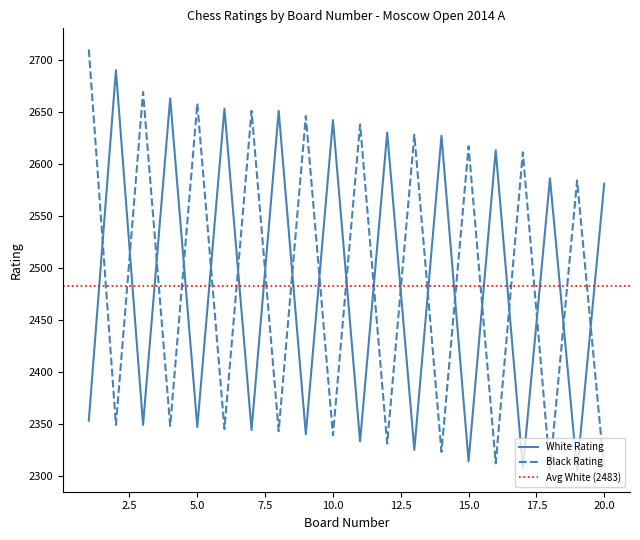

Reading left to right, list all the values displayed in this chart.

2353	2690	2349	2663	2347	2653	2344	2651	2340	2642	2333	2630	2325	2627	2314	2613	2307	2586	2305	2581